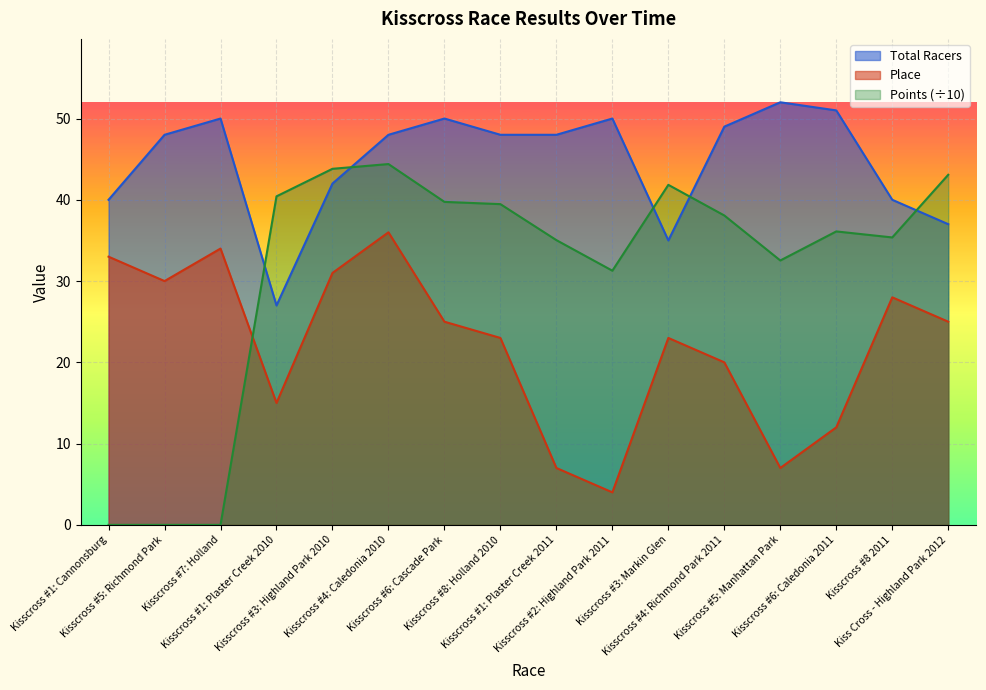

What position from the right is Kisscross #3: Highland Park 2010?

12